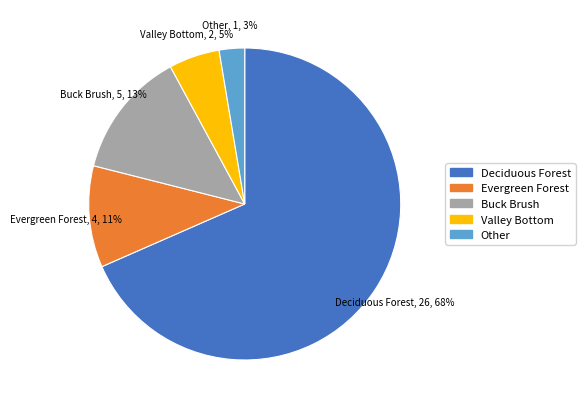

To the nearest percent, what is the average slice percentage?

20%